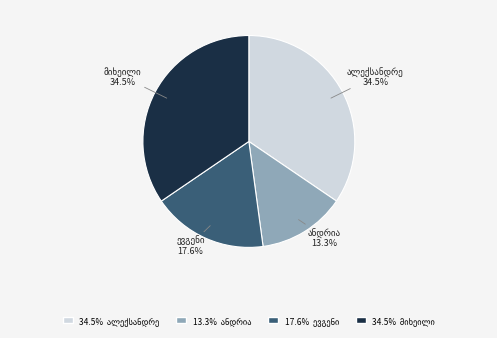

How many segments does this pie chart have?

4